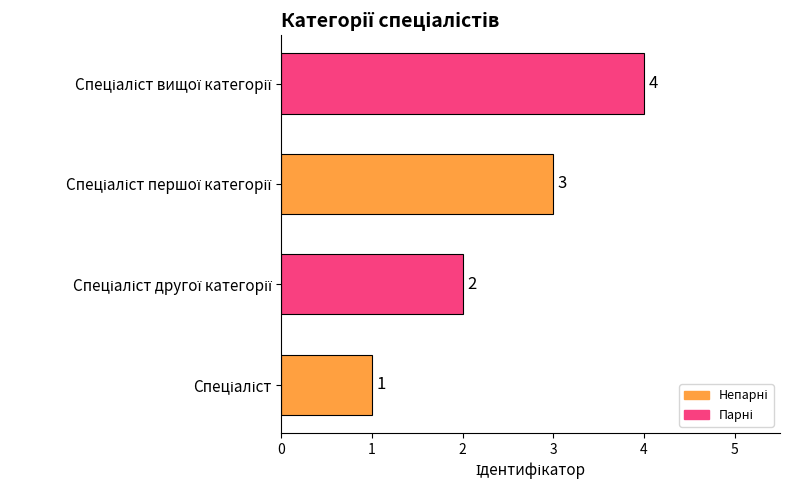

Count the values in the range 2 to 4.

3